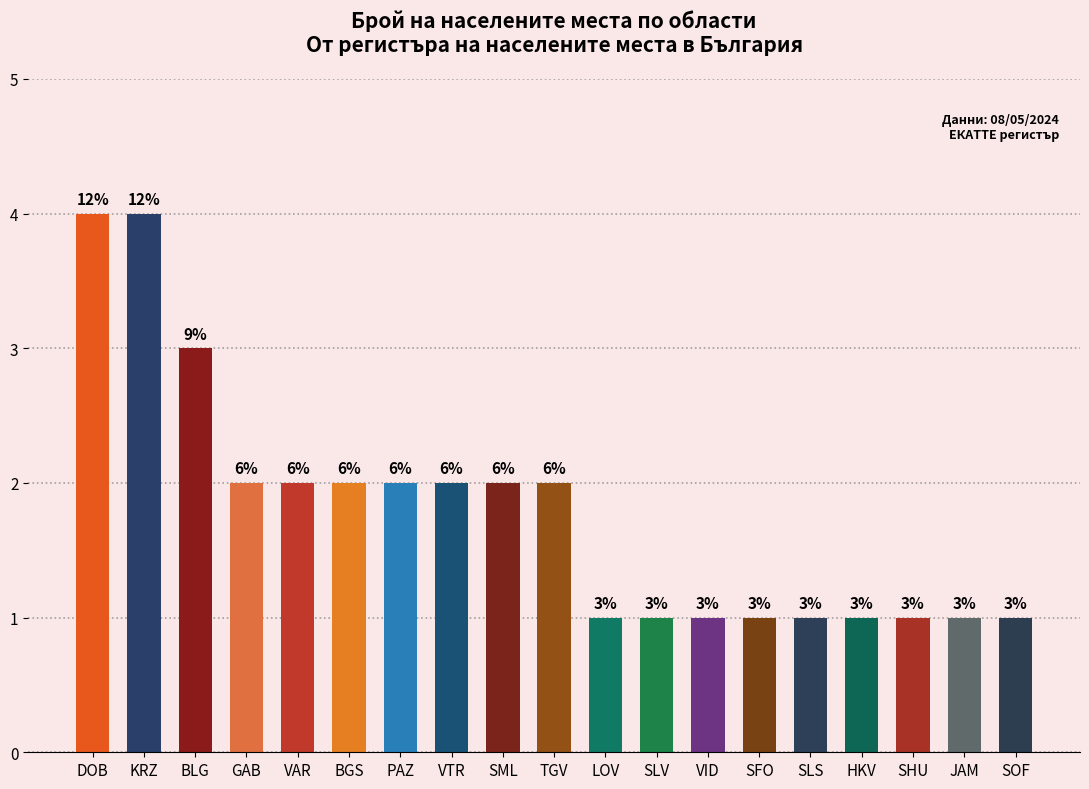

Are the bars grouped side by side (vs. stacked)?

No